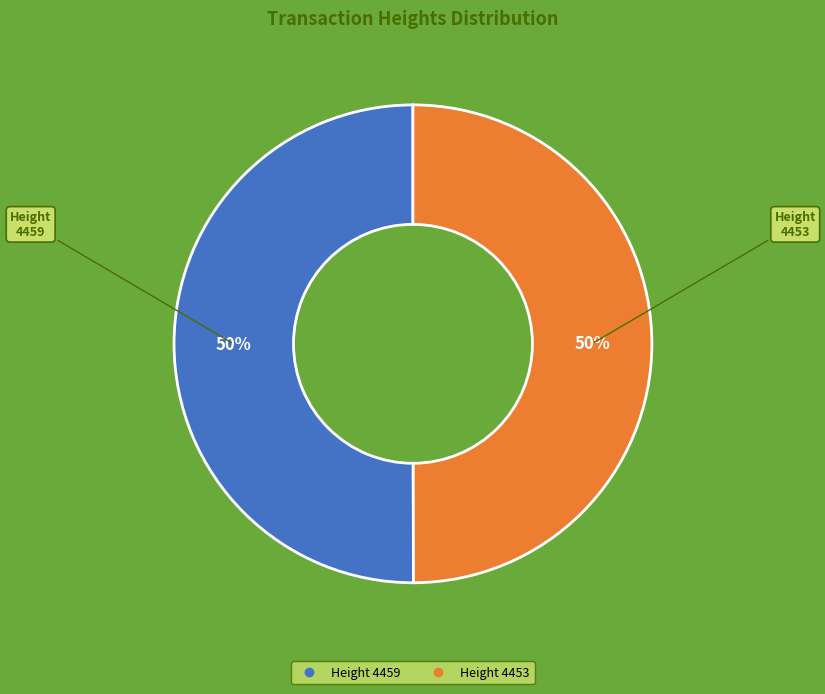

How many segments does this pie chart have?

2